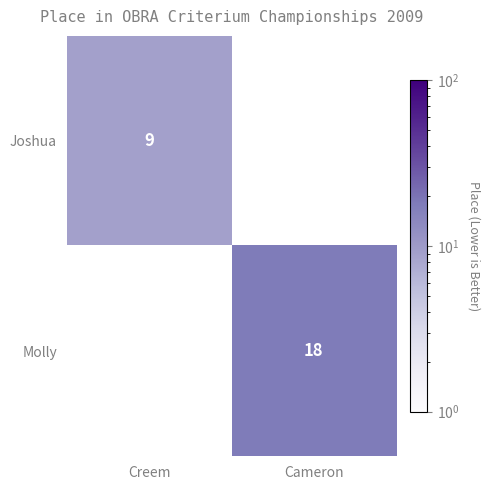

Is the value of Molly at Cameron greater than the value of Joshua at Creem?

Yes